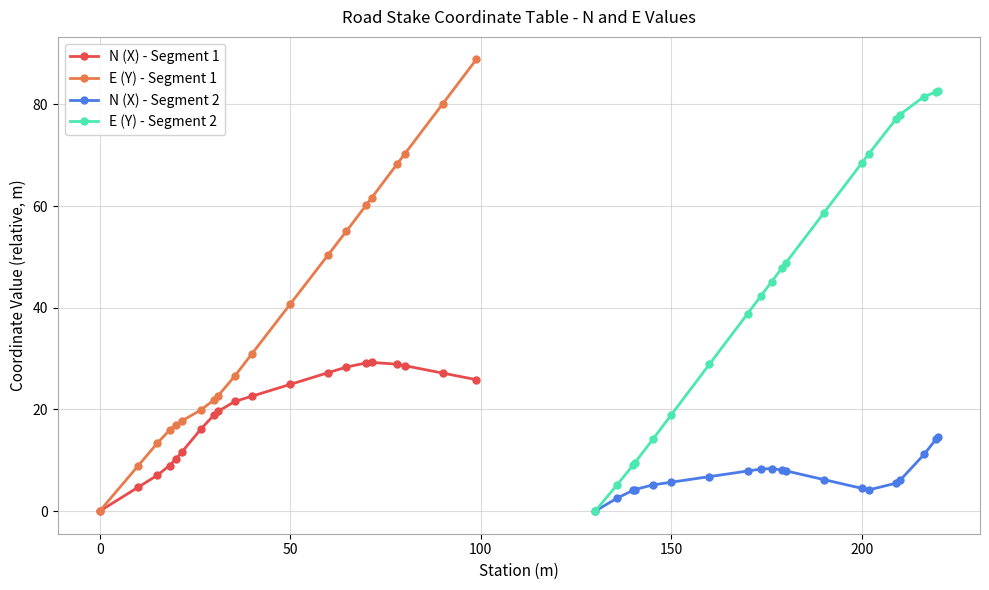

Where is E (Y) - Segment 1 nearest to the value 44?

50